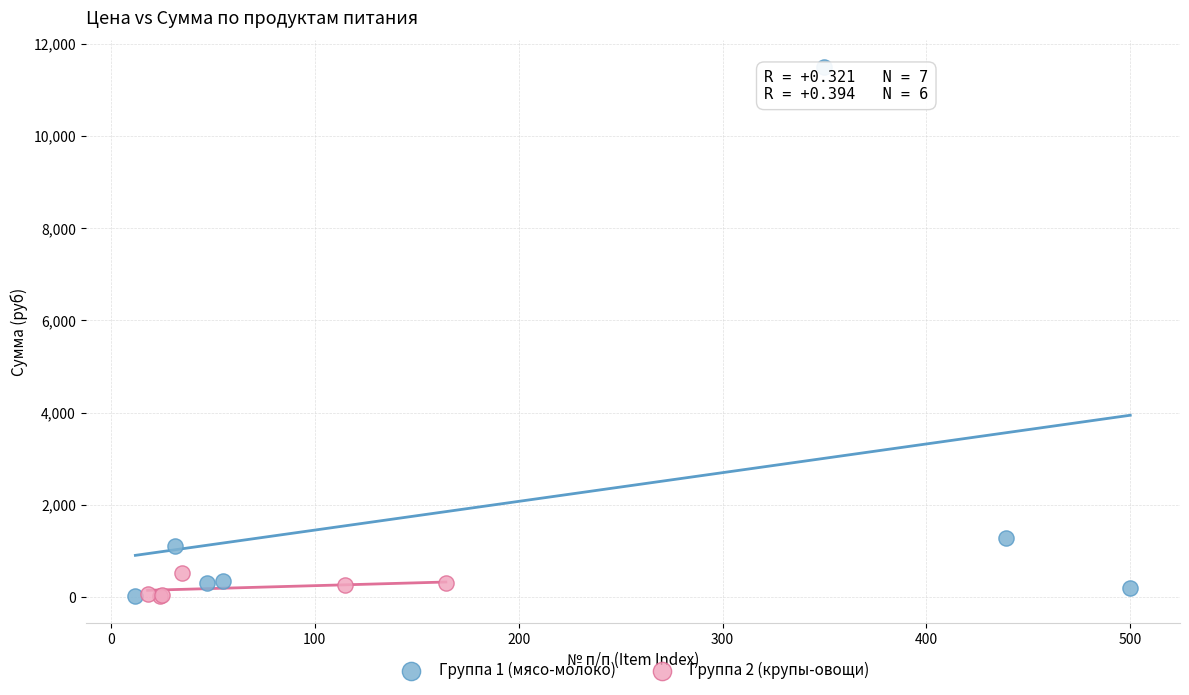

Which series reaches the maximum Y coordinate?

Группа 1 (мясо-молоко)